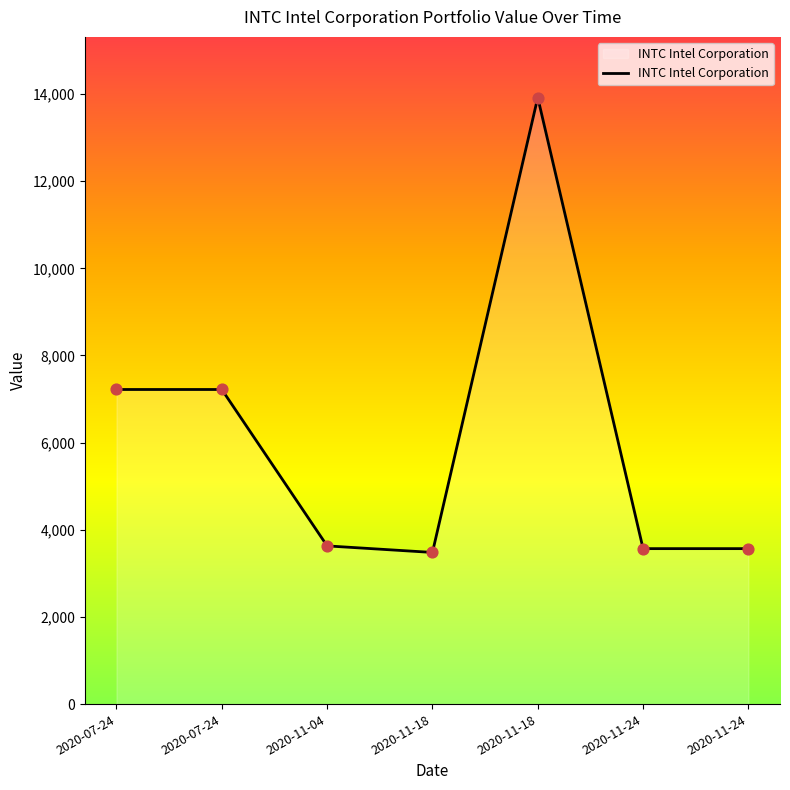

Approximately how many times larger is the value at 2020-11-18 compared to 2020-11-18?

4.0